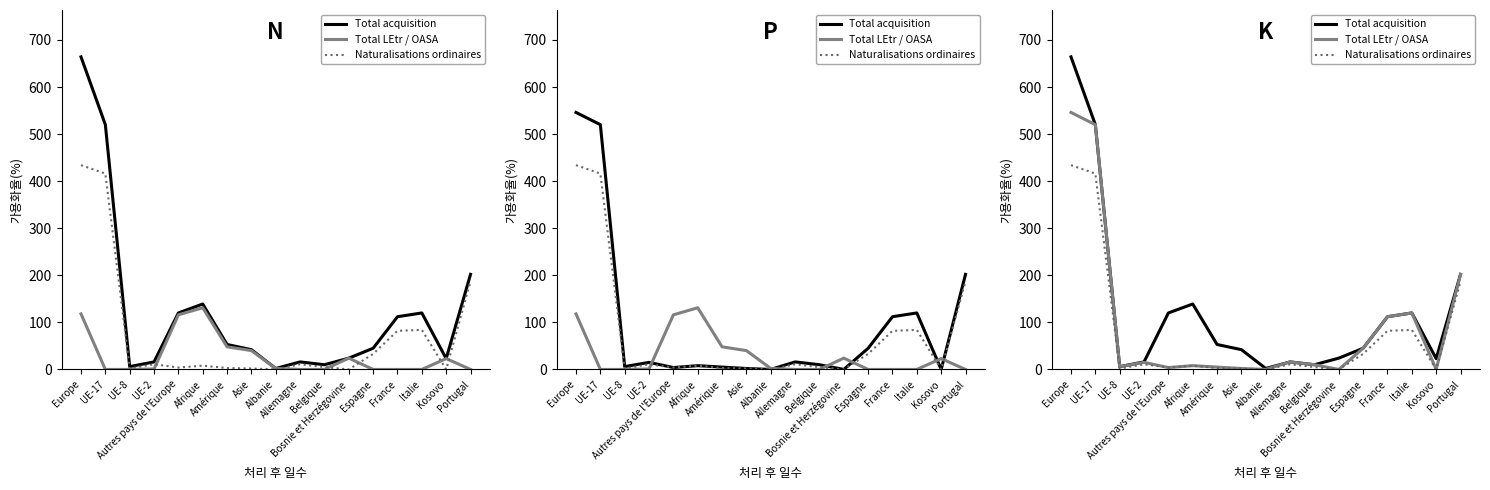

Which series has the largest total across all categories?

Total acquisition